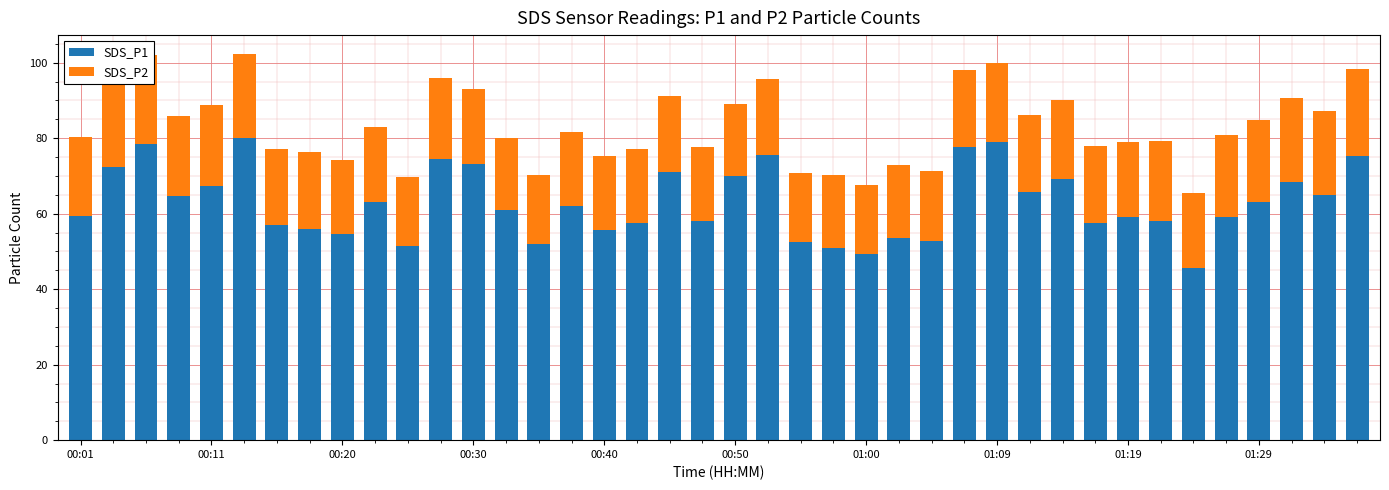

Rank the series at 01:09 from lowest to highest value.

SDS_P2, SDS_P1